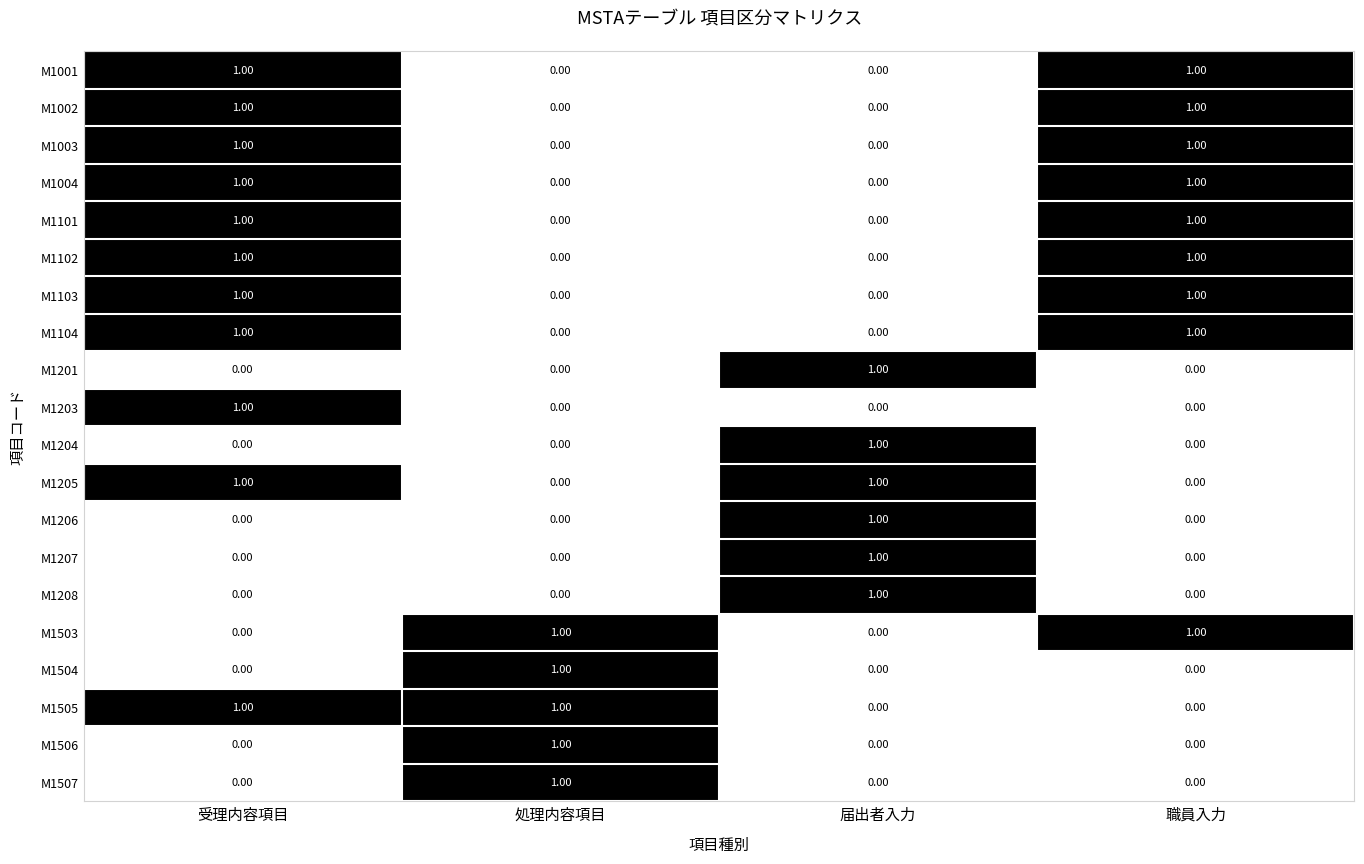

What is the total value across all series at 処理内容項目?

5